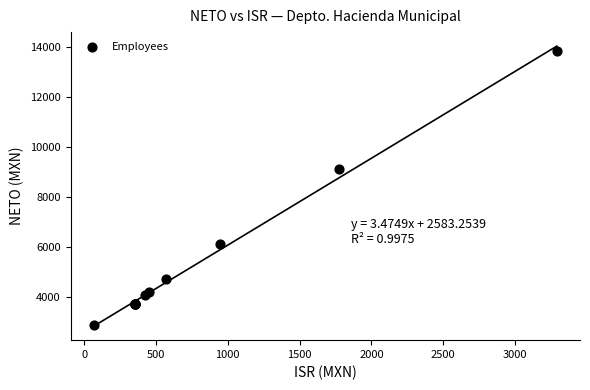

What Y value in the scatter plot is closest to 8342?

9084